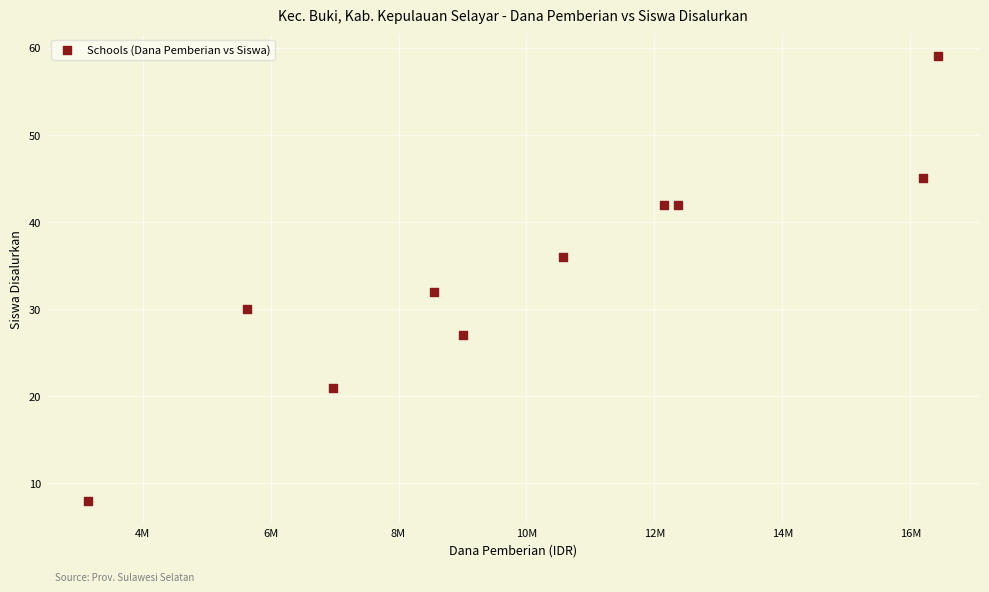

What Y value in the scatter plot is closest to 33?

32